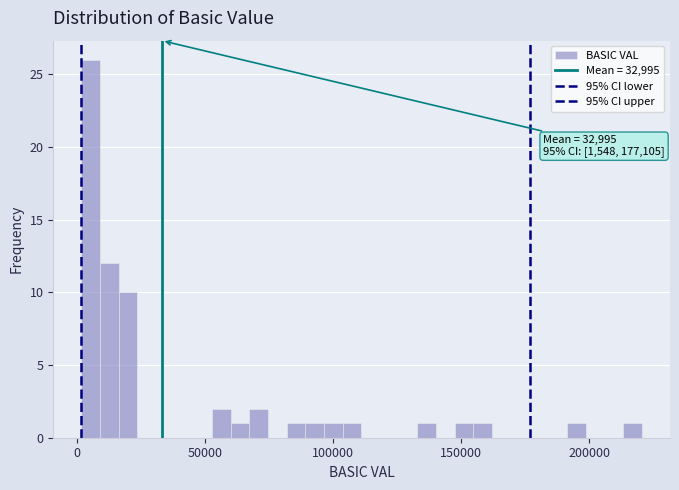

Around what value on the x-axis is the tallest bar? Give the approximate position of its centre, as read against the axis.

5000